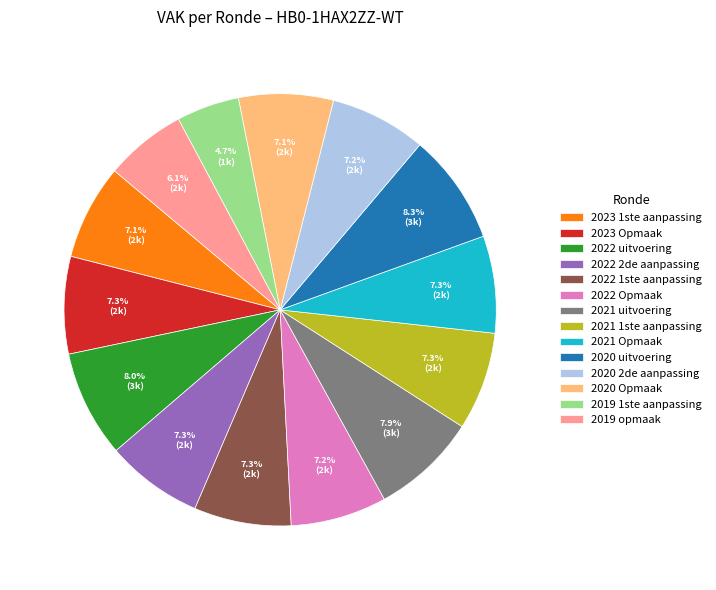

True or false: 2020 Opmaak accounts for 1% of the total.

False